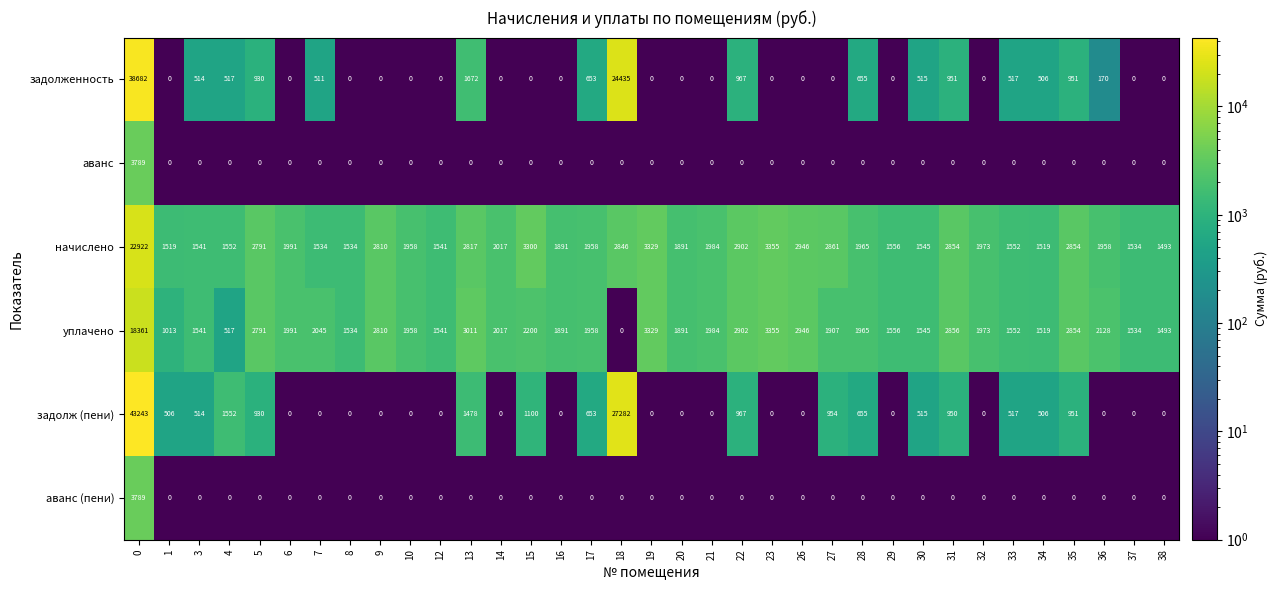

At which label does начислено reach its minimum?

38